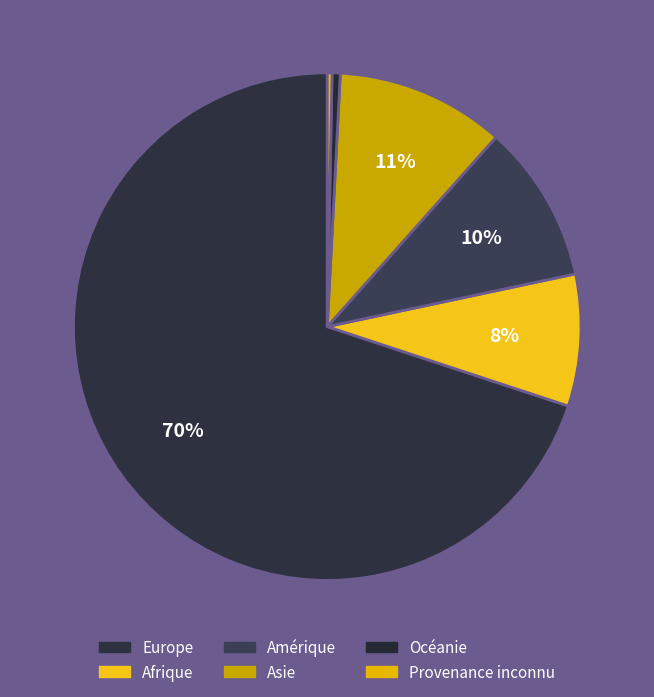

Does Europe represent more than half of the total?

Yes